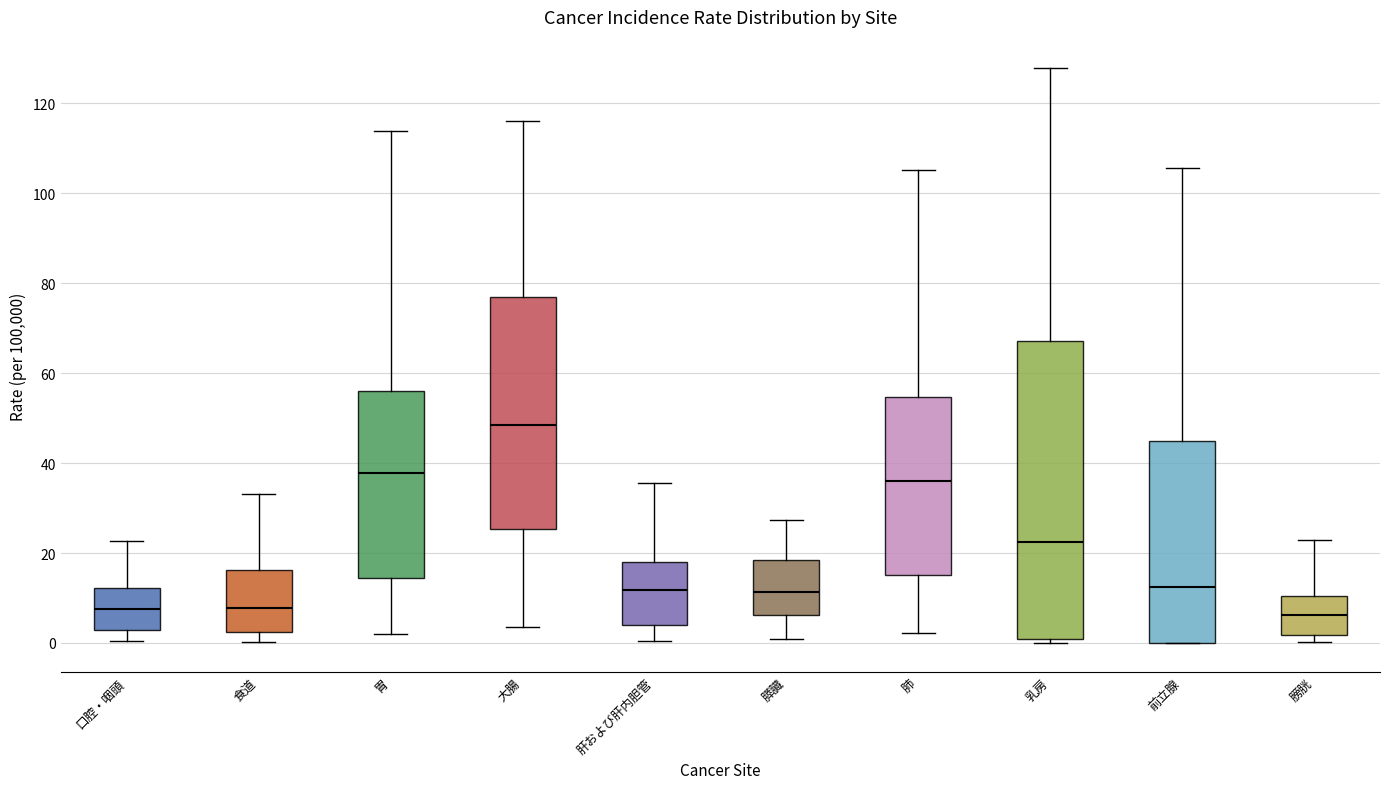

Where does the median line of the box for 膵臓 sit on the y-axis? The values are not printed on the chart, so give them approximately, as read against the axis.

12